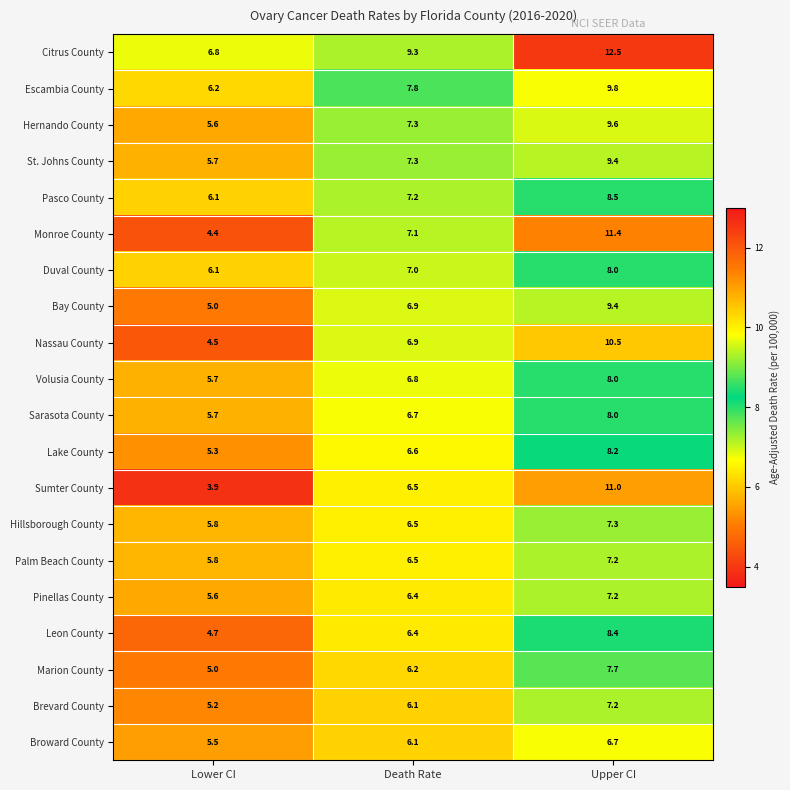

What is the approximate value of Sarasota County at Lower CI?

5.7